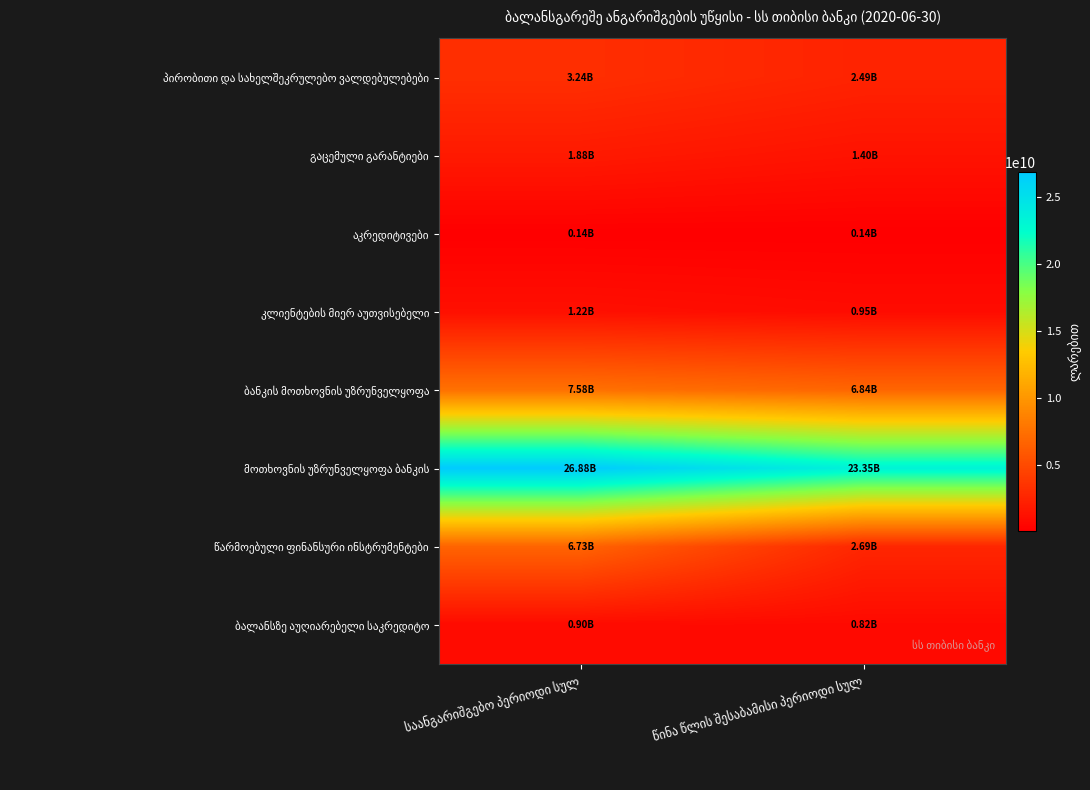

Rank the categories by აკრედიტივები value from highest to lowest.

წინა წლის შესაბამისი პერიოდი სულ, საანგარიშგებო პერიოდი სულ